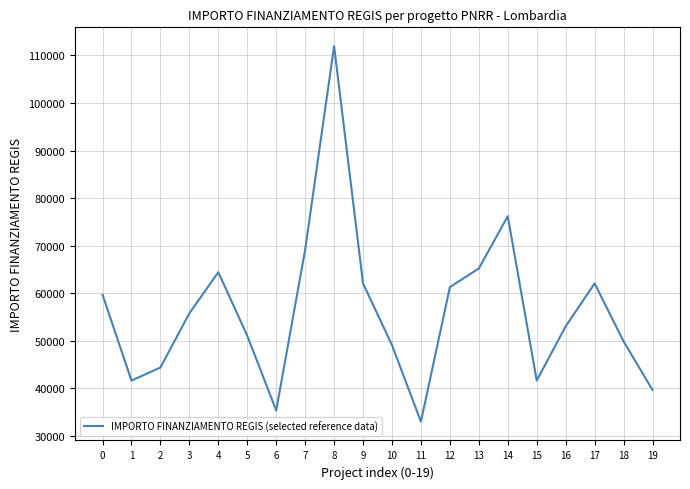

Which label corresponds to the largest value in the chart?

8